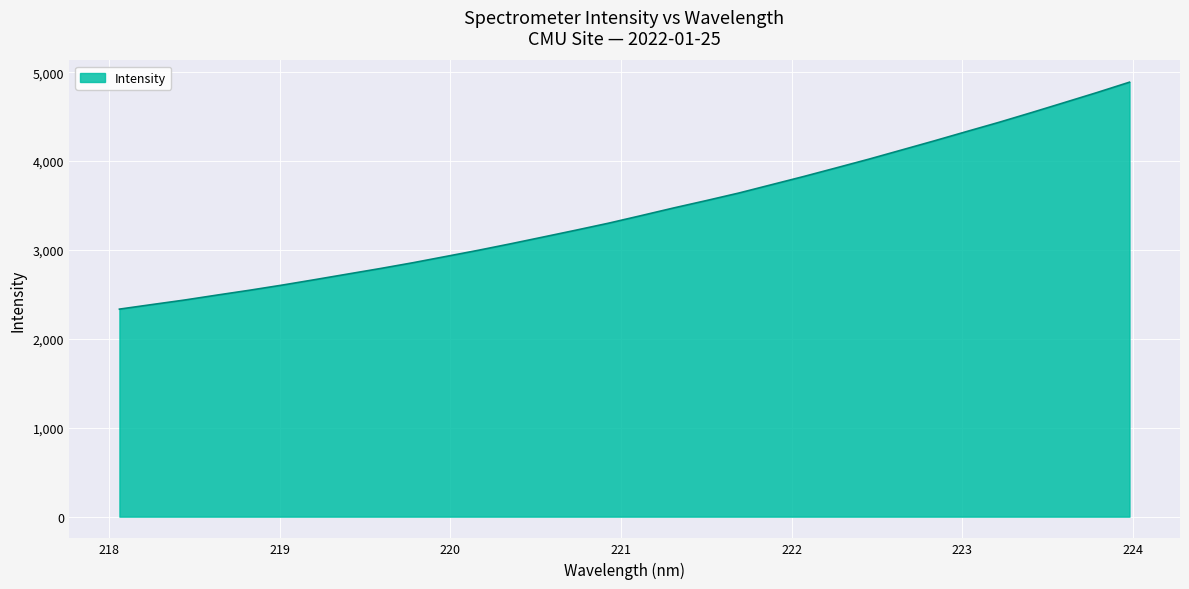

What is the difference between the maximum and minimum values?

2553.4